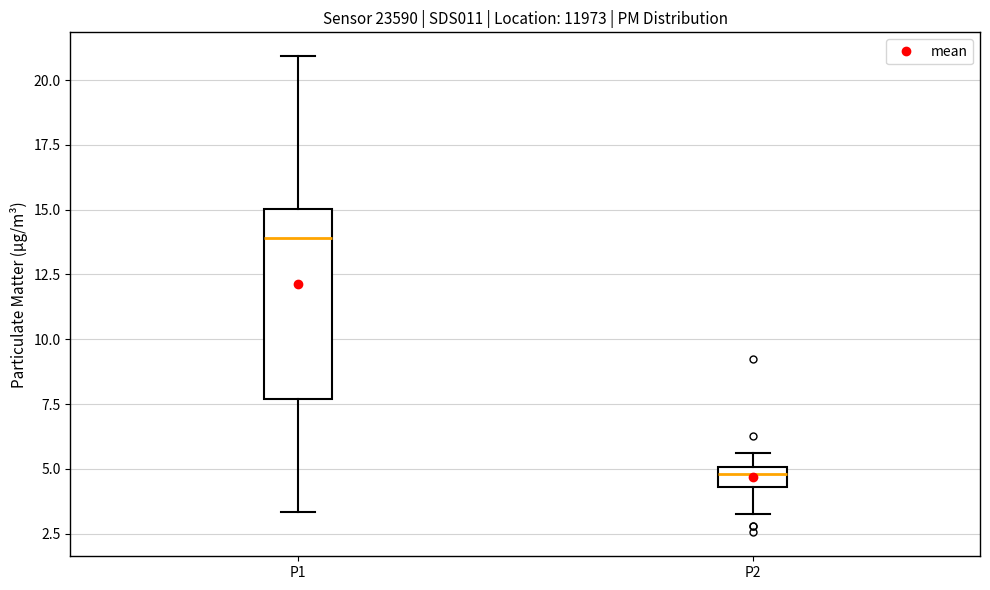

Which box has the lowest median line?

P2